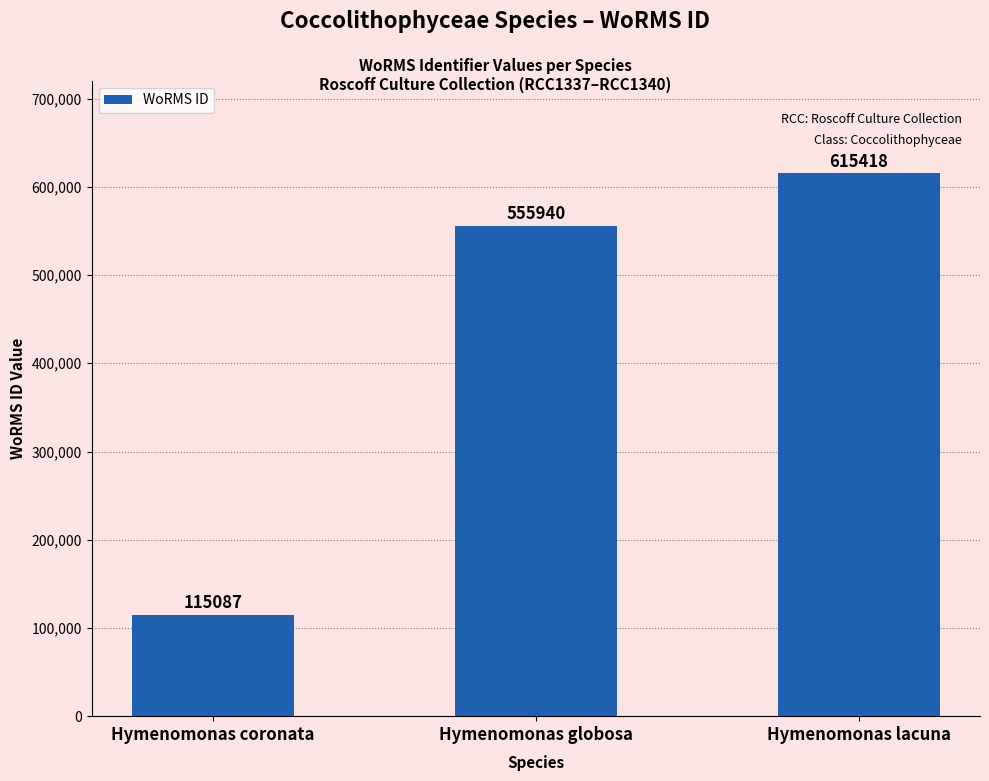

What is the maximum value shown in the chart?

615418